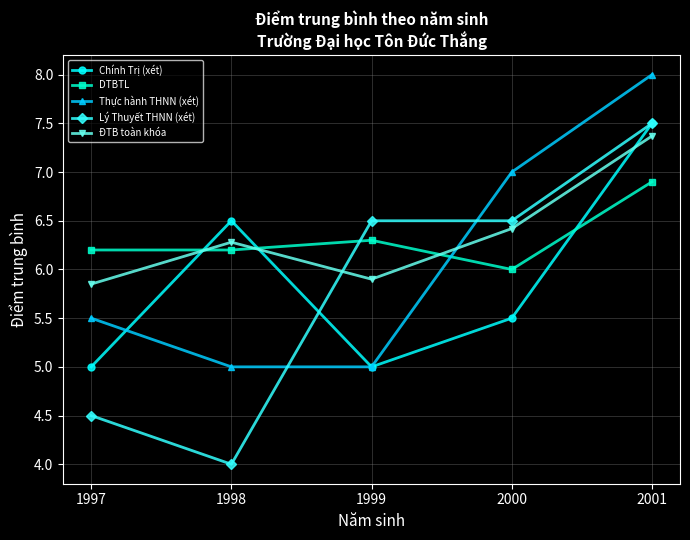

Which category has the lowest value across all series?

1998